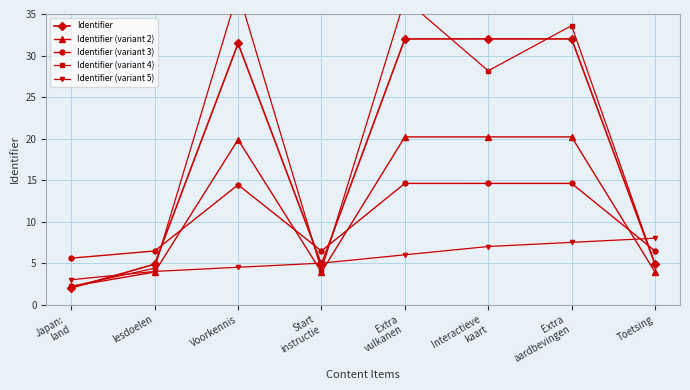

The value of Identifier (variant 5) at Extra
vulkanen is 6.0. True or false?

True